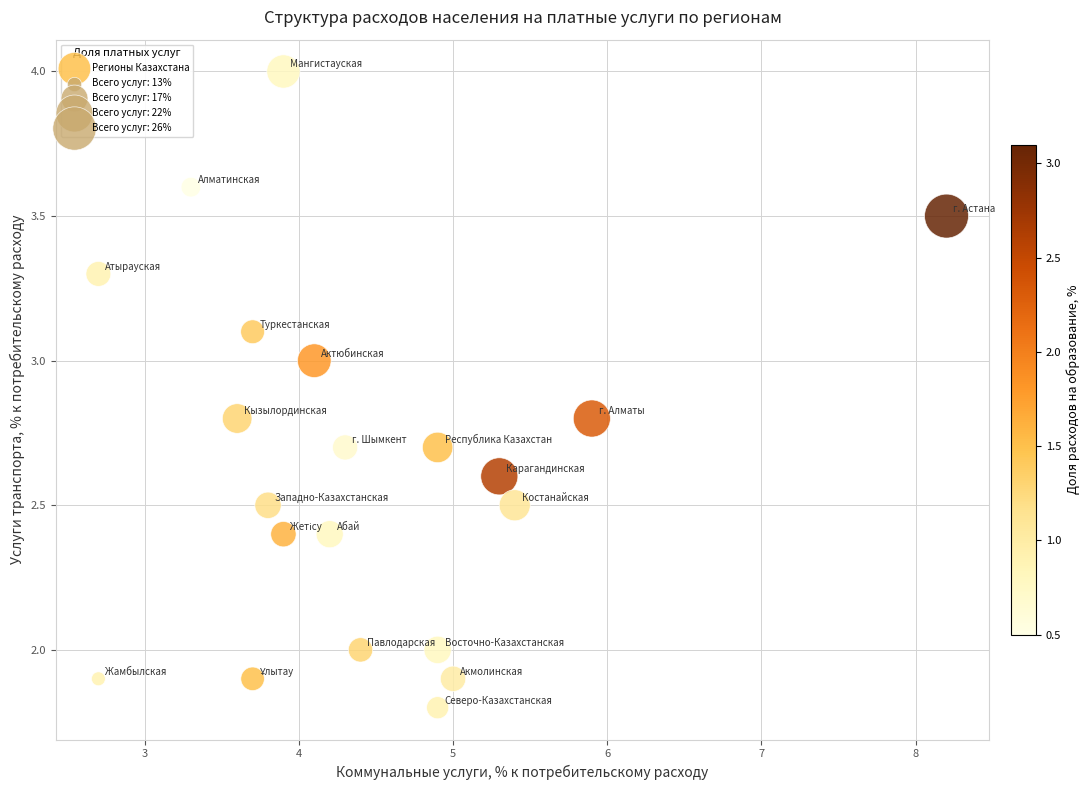

What is the range of Y values (max minus min)?

2.2